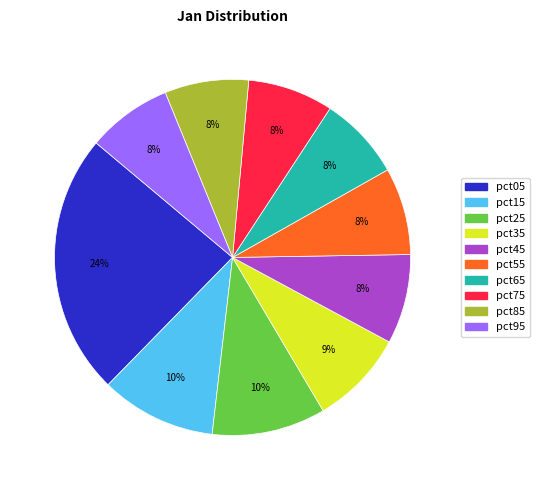

Is the sum of pct75 and pct35 greater than half?

No